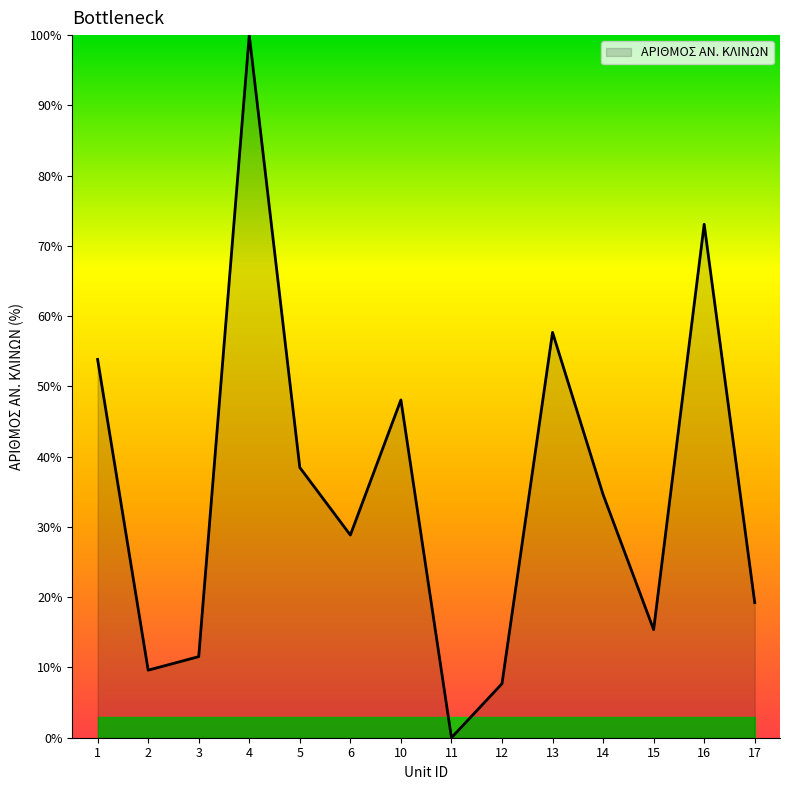

Rank the categories by value from highest to lowest.

4, 16, 13, 1, 10, 5, 14, 6, 17, 15, 3, 2, 12, 11